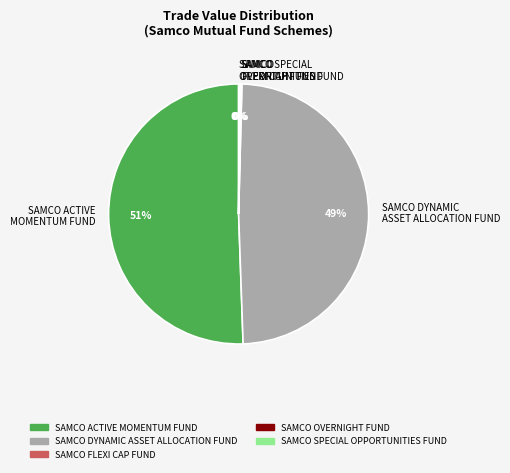

Which slice represents more than half of the pie?

SAMCO ACTIVE MOMENTUM FUND